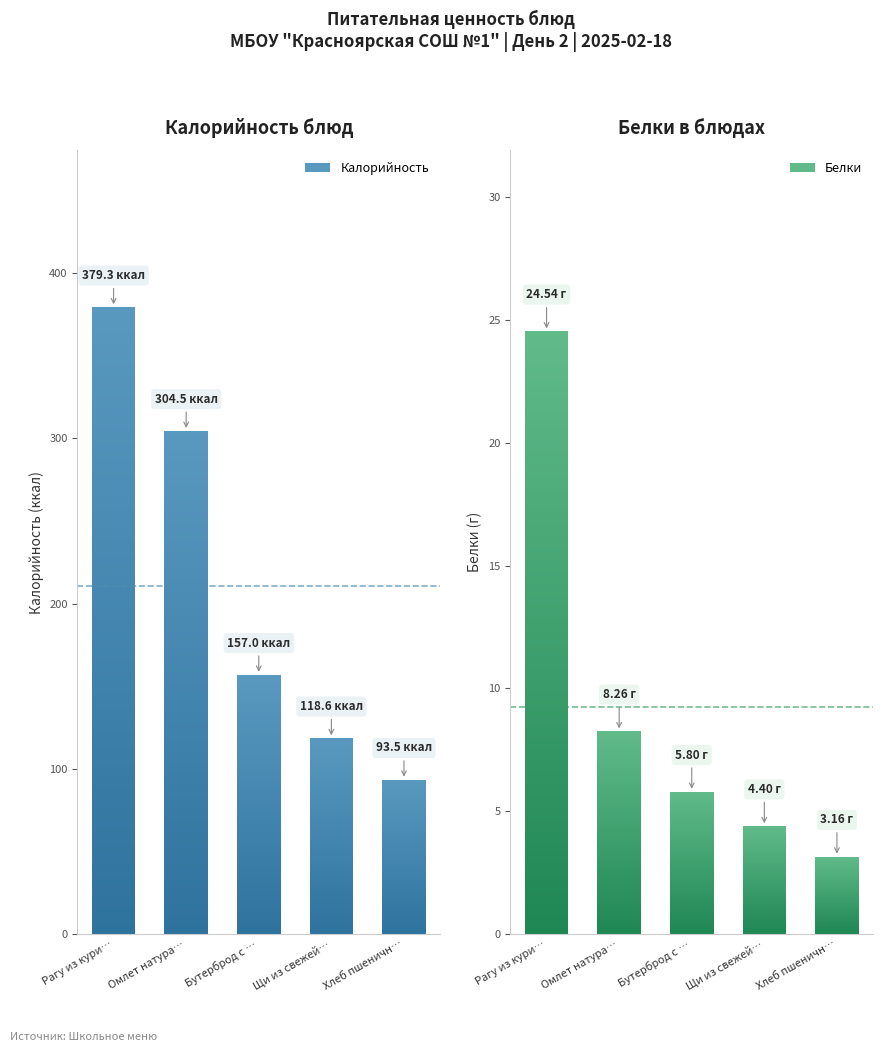

Rank the series at Бутерброд с сыром from highest to lowest value.

Калорийность, Белки